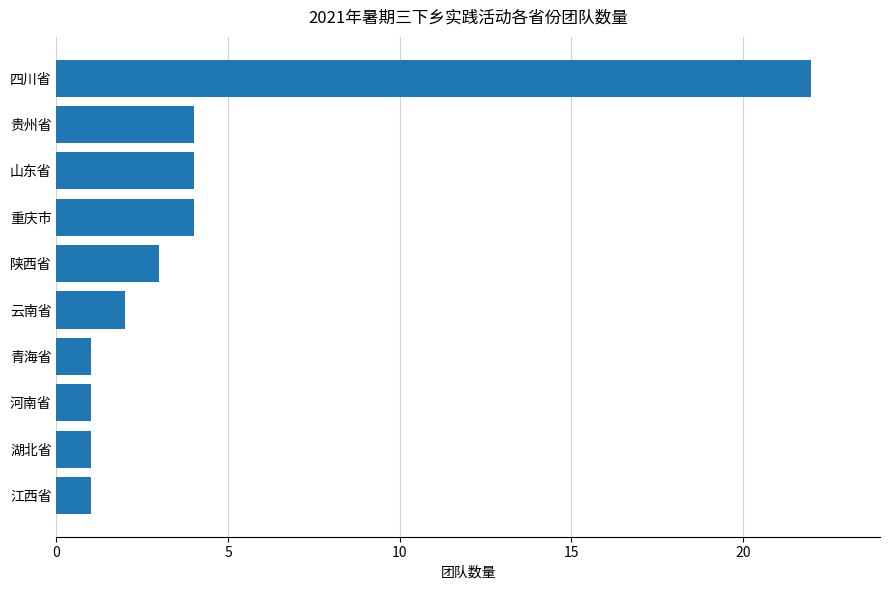

Reading bottom to top, list all the values displayed in this chart.

江西省=1	湖北省=1	河南省=1	青海省=1	云南省=2	陕西省=3	重庆市=4	山东省=4	贵州省=4	四川省=22